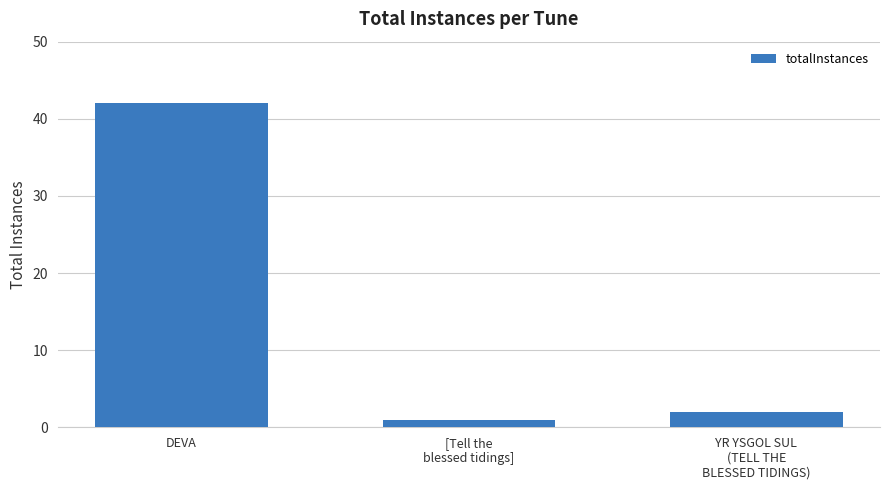

What is the minimum value shown in the chart?

1